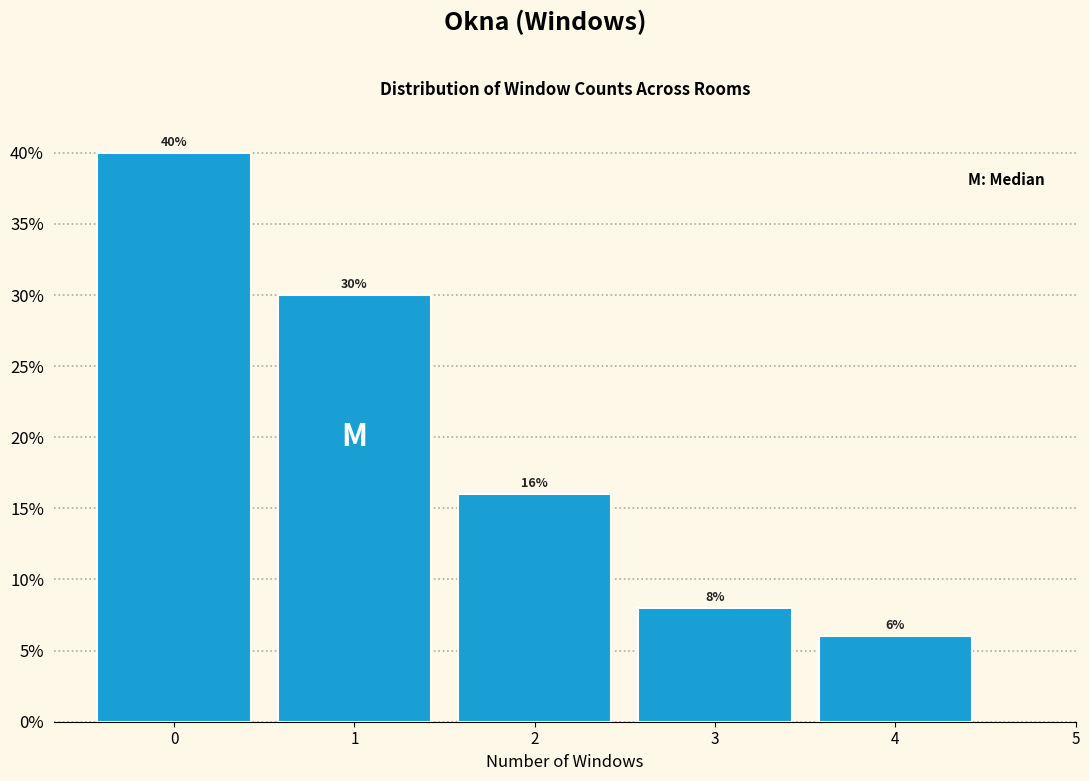

What is the height of the bar covering 2.5 to 3.5 on the x-axis?

8